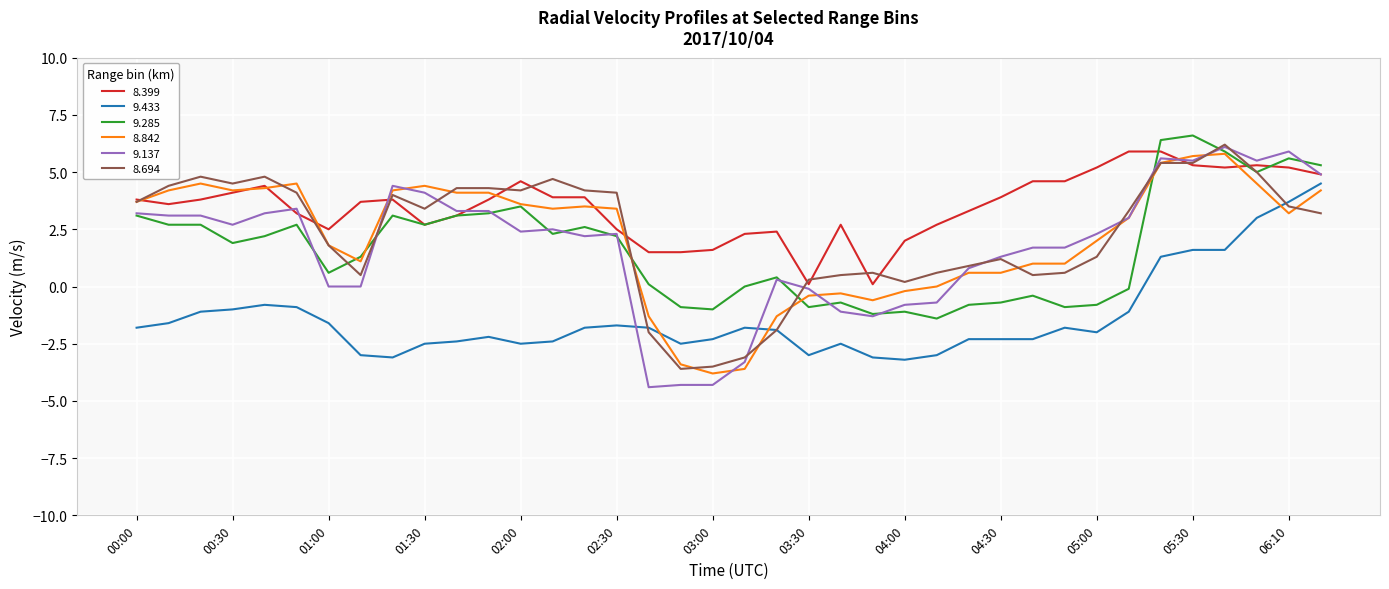

Which series has the largest range (max minus min)?

9.137